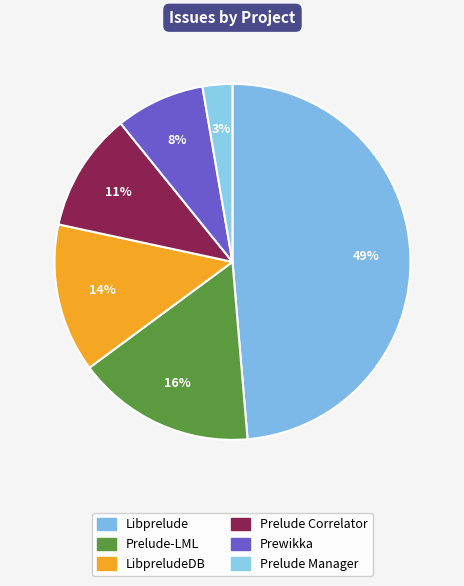

To the nearest percent, what portion does Prelude Correlator represent?

11%